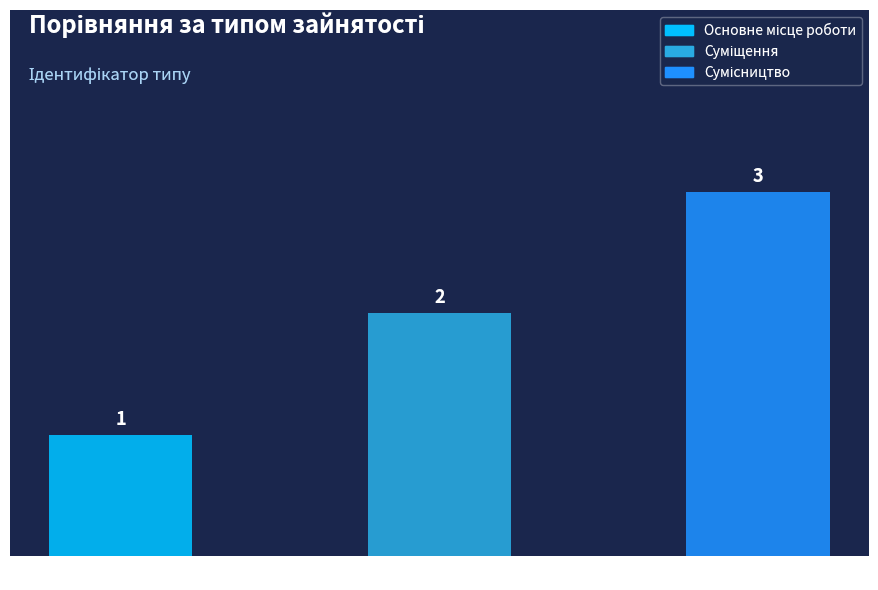

How many bars are there in total?

3